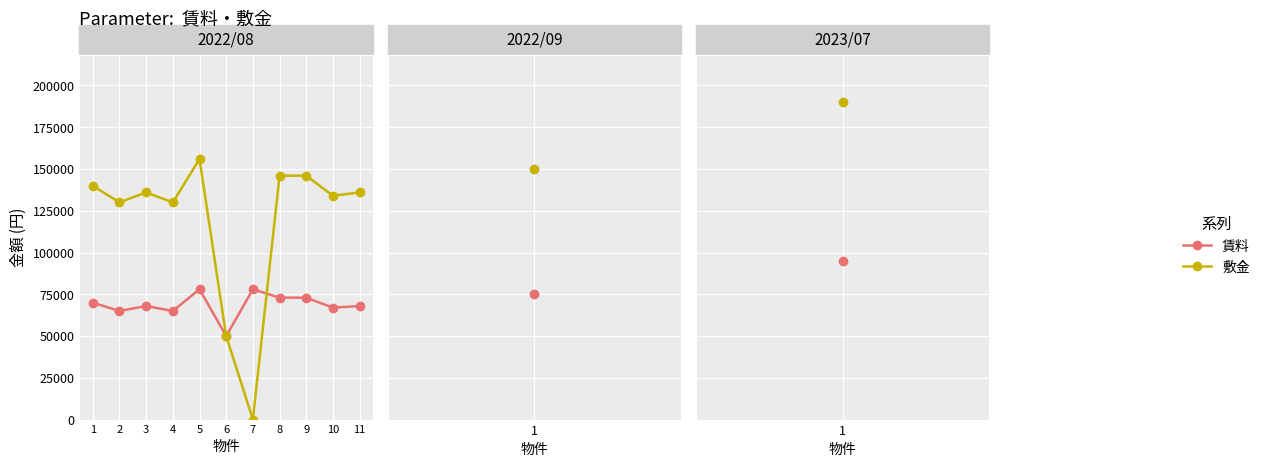

Between 2 and 5, which series saw the biggest shift?

敷金